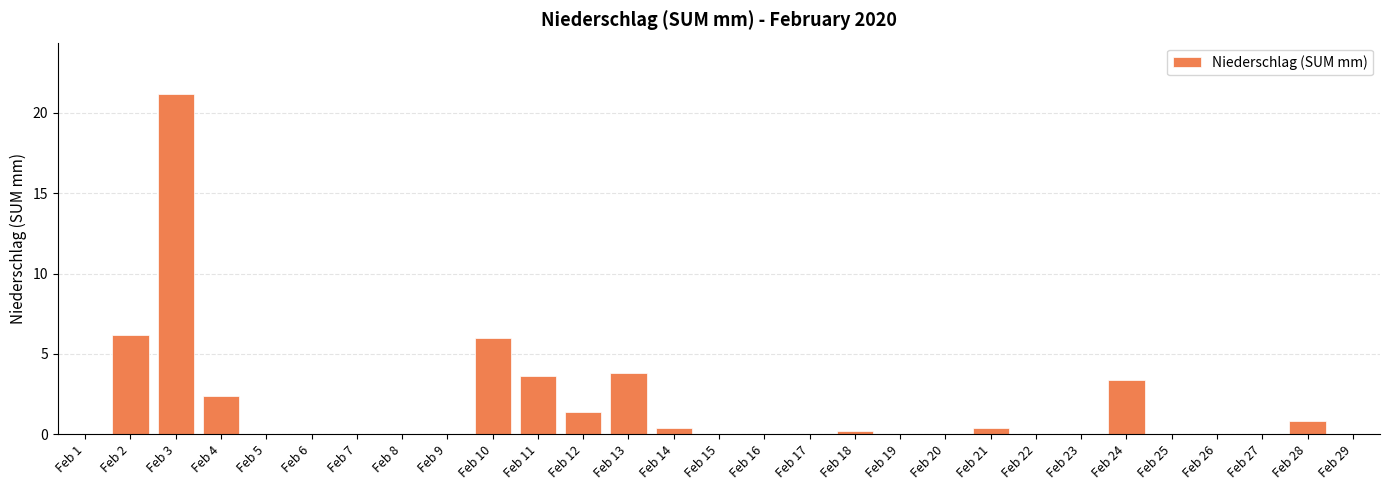

What is the maximum value shown in the chart?

21.2